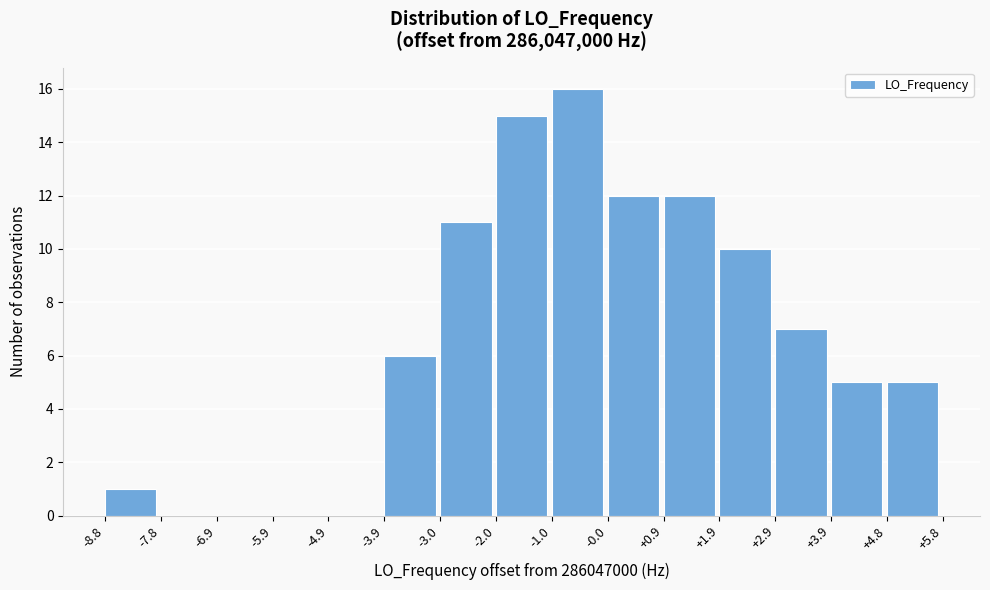

Reading right to left, what are all the values shown in this chart?

+4.8=5	+3.9=5	+2.9=7	+1.9=10	+0.9=12	-0.0=12	-1.0=16	-2.0=15	-3.0=11	-3.9=6	-4.9=0	-5.9=0	-6.9=0	-7.8=0	-8.8=1